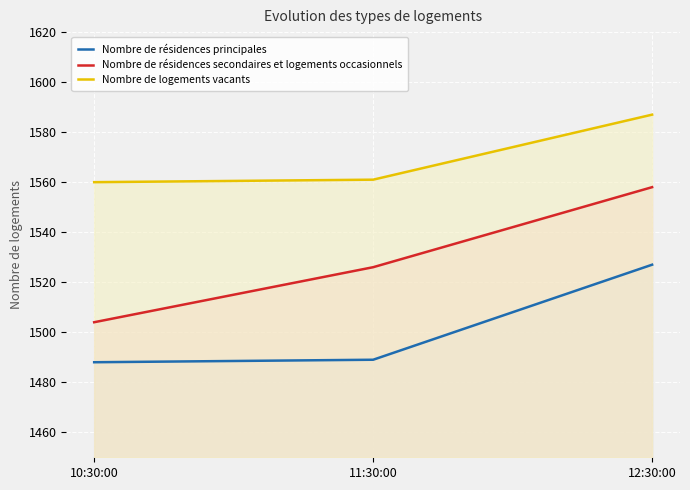

How many categories are shown in the chart?

3